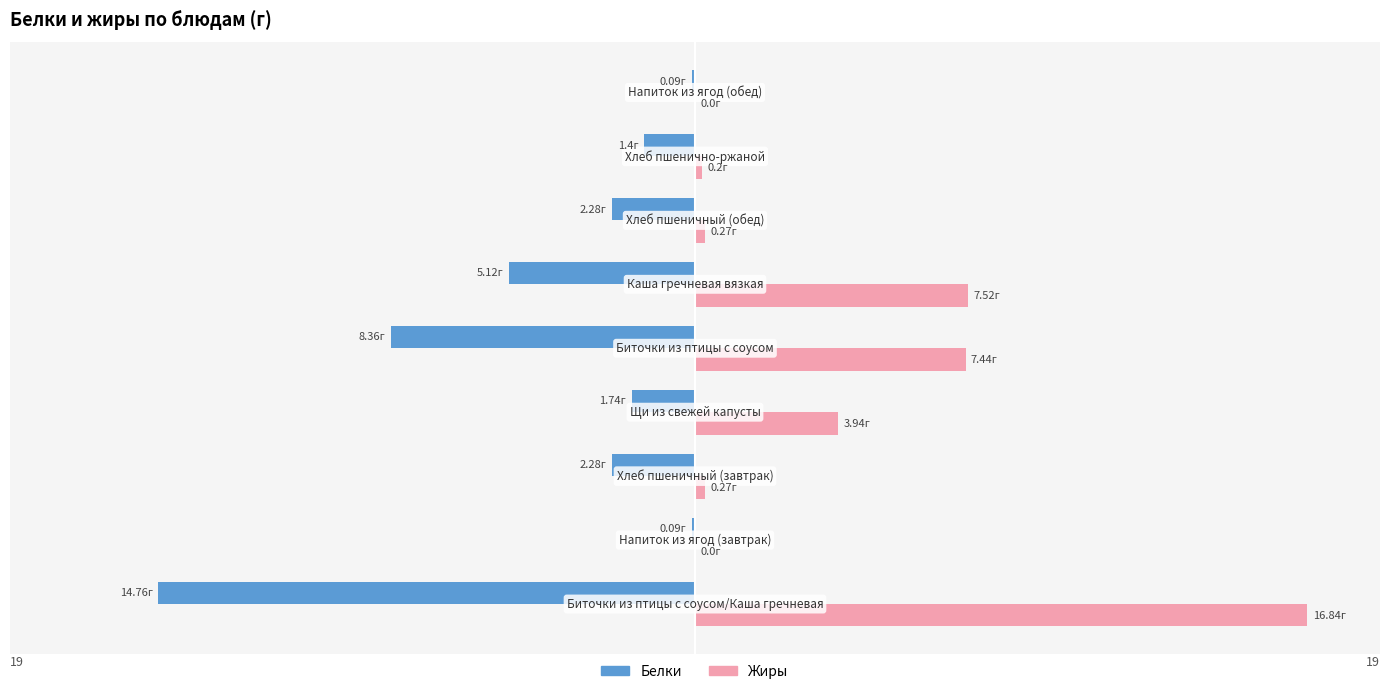

What are all the series names shown in the legend?

Белки, Жиры